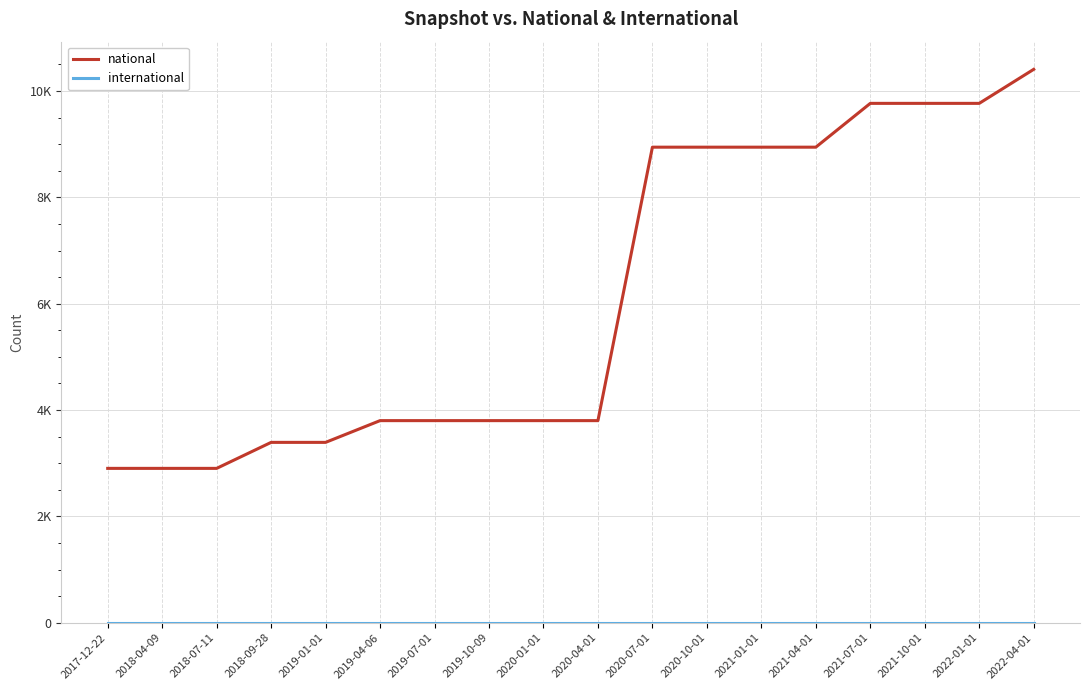

What is the total value across all series at 2020-07-01?

8944